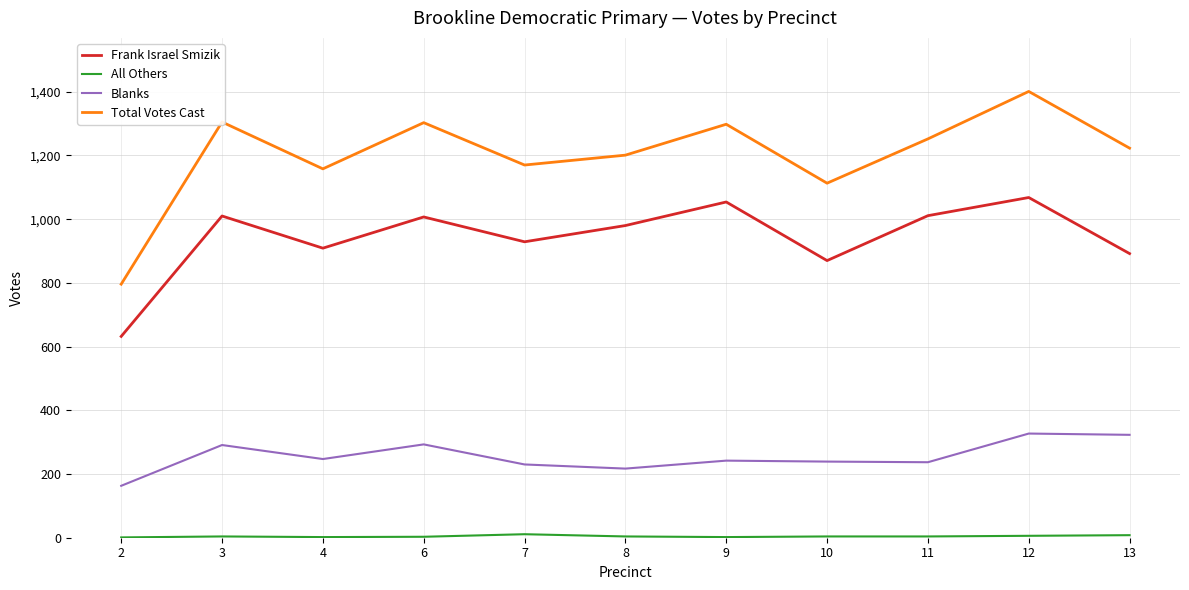

Which series has the largest range (max minus min)?

Total Votes Cast